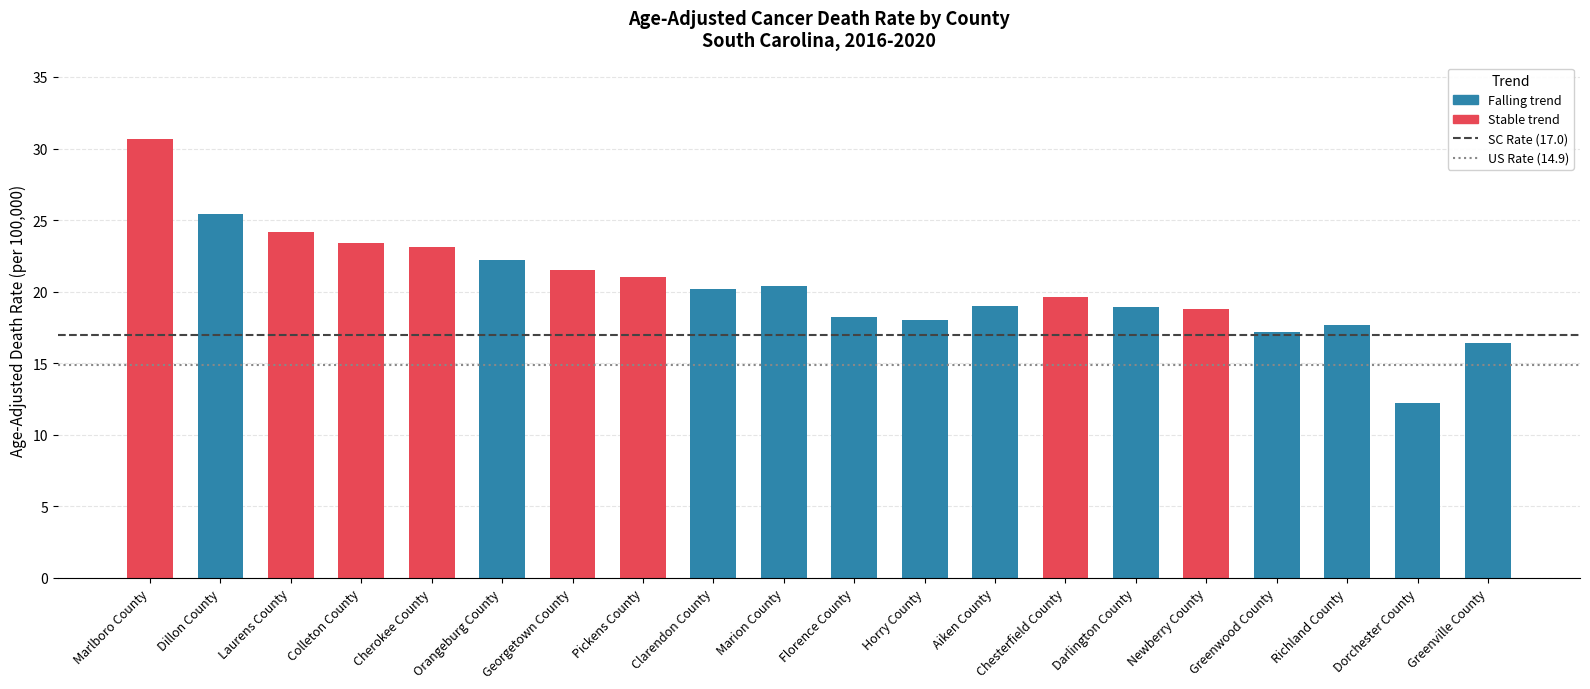

Approximately how many times larger is the value at Greenville County compared to Marlboro County?

0.5